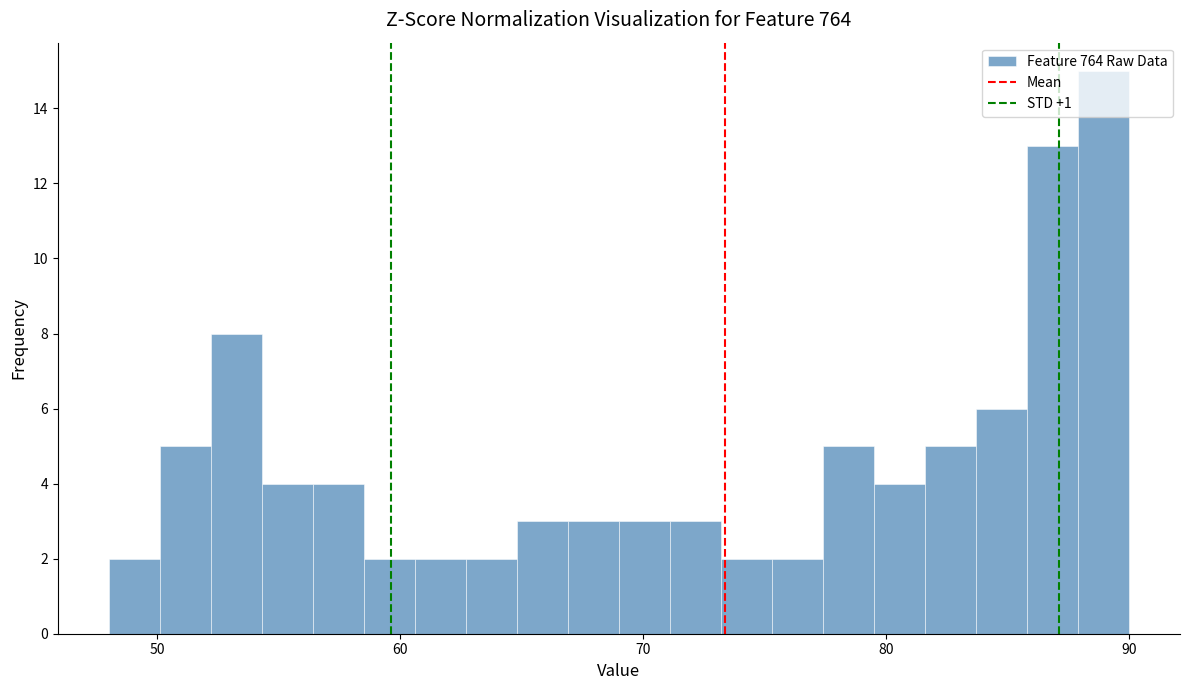

Read against the x-axis, roughly where is the centre of the tallest bar?

89